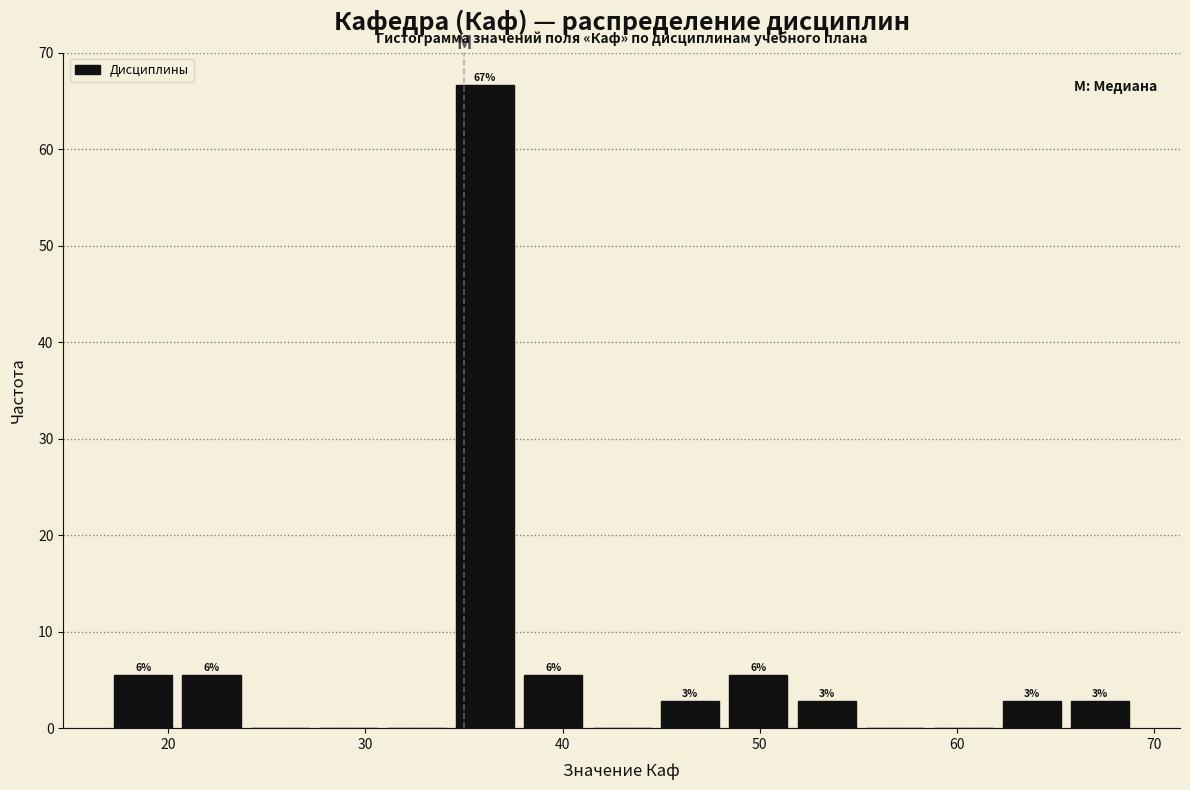

Read against the x-axis, roughly where is the centre of the tallest bar?

36